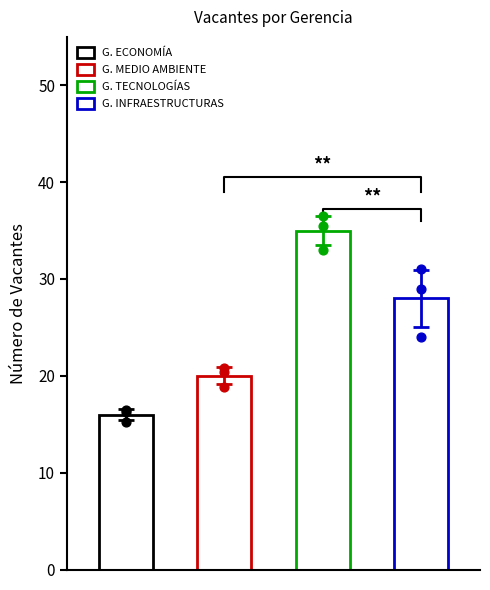

Which series reaches the minimum Y coordinate?

G. ECONOMÍA Y POLÍTICA DEL TRANSPORTE